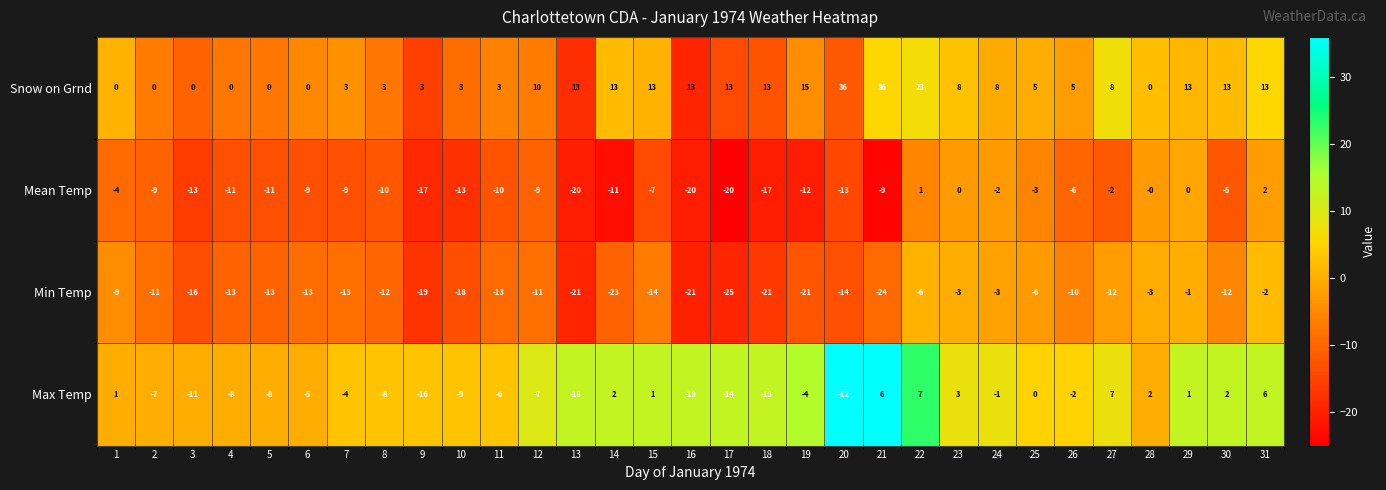

Rank the series by their average value, from lowest to highest.

Min Temp, Mean Temp, Max Temp, Snow on Grnd